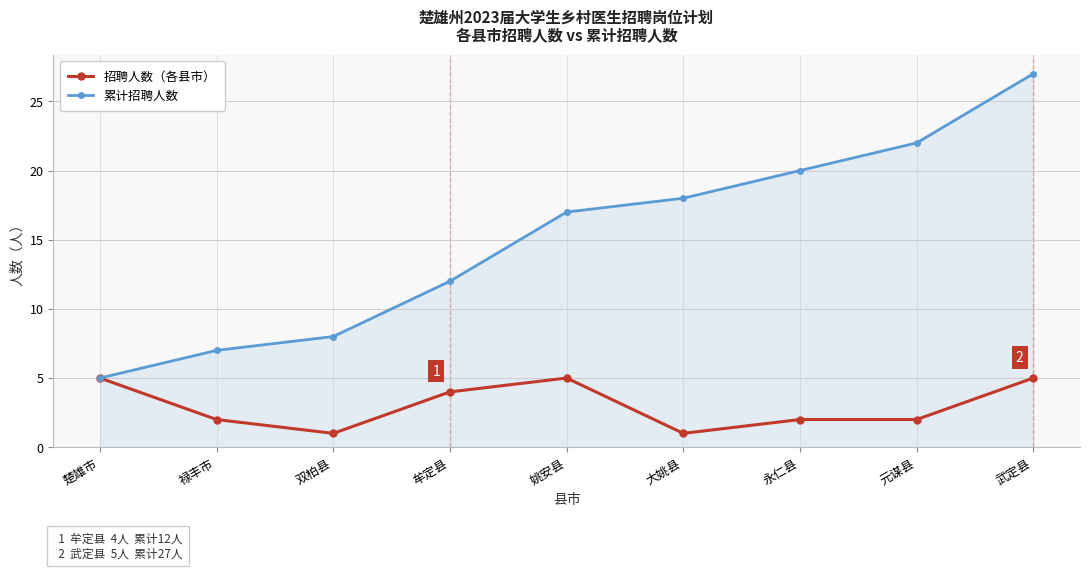

Is it true that 招聘人数（各县市） equals 5 at 姚安县?

True